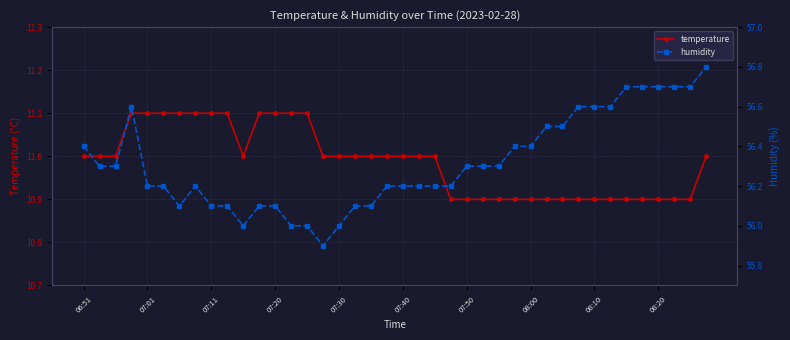

What is the maximum value for temperature?

11.1